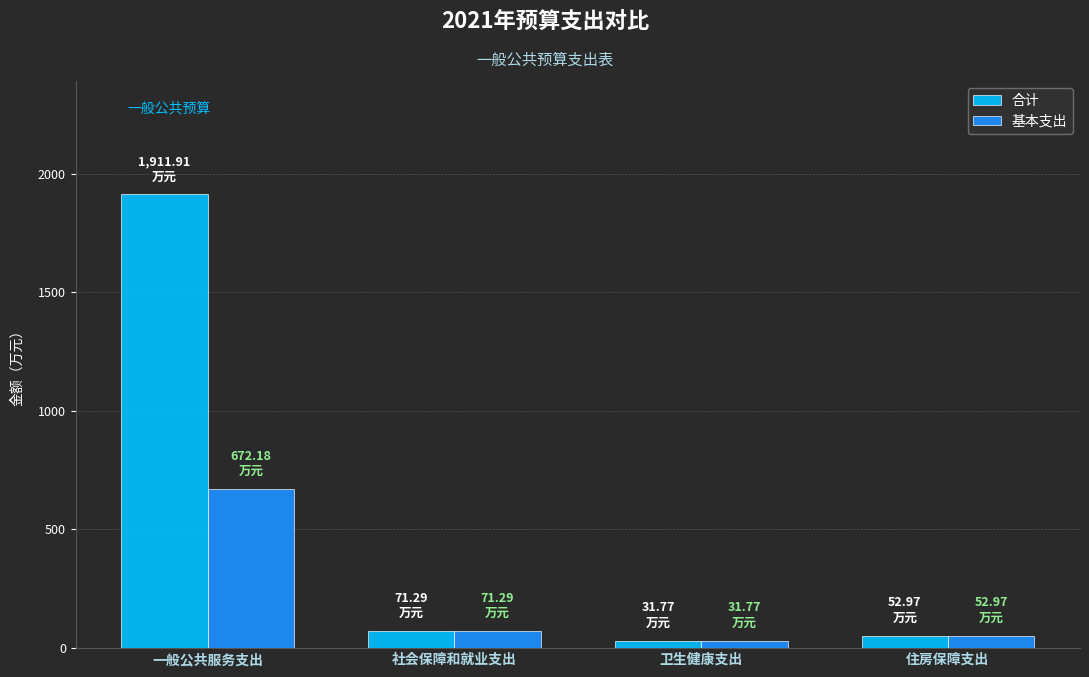

What is the average value of the 合计 series?

517.0